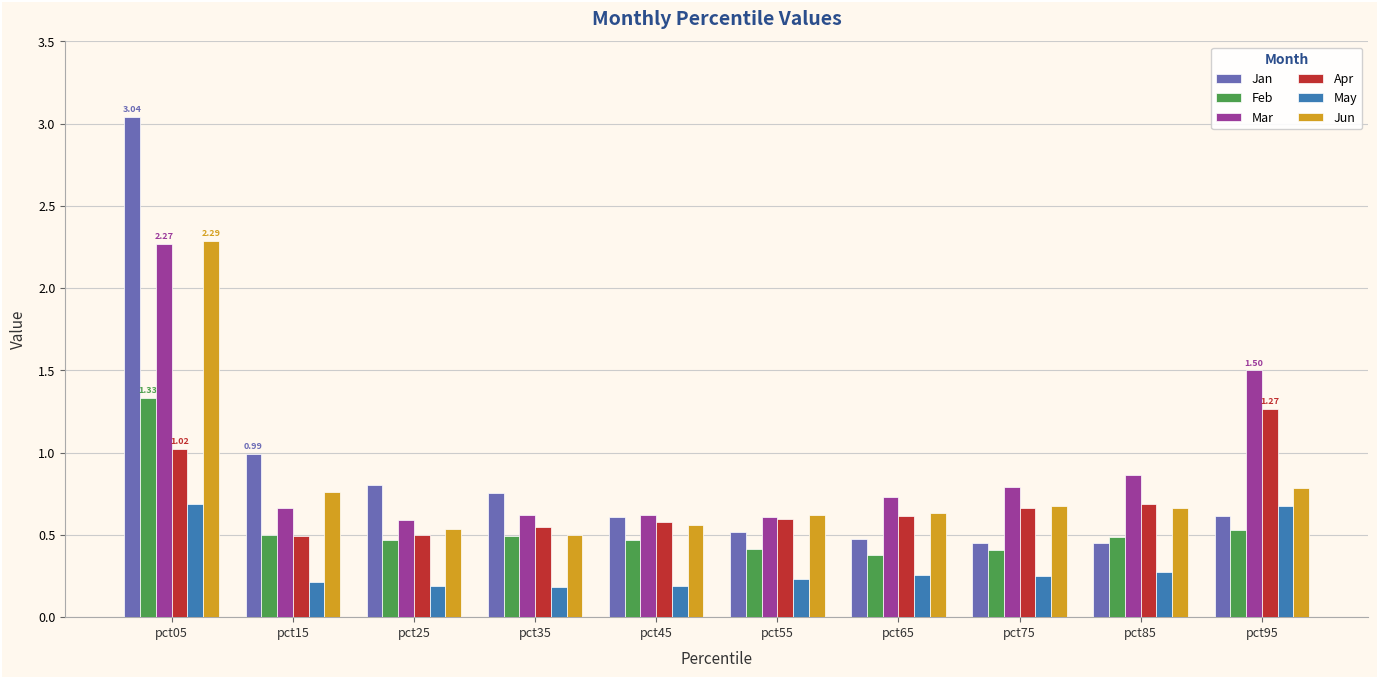

How many bars are there in each group?

6